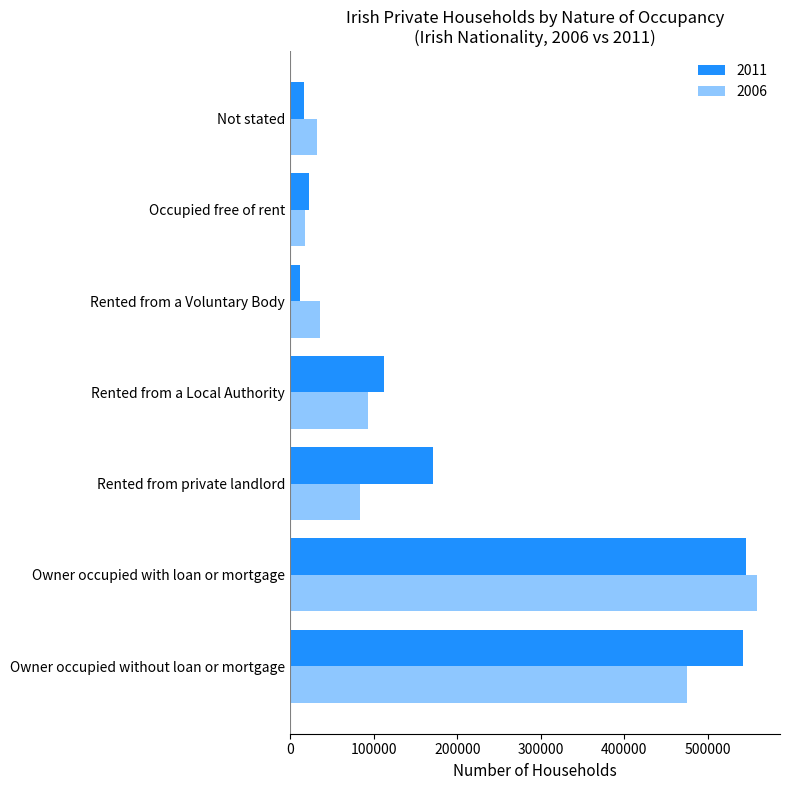

What is the value of the 2011 bar at the 5th from the left?

12034